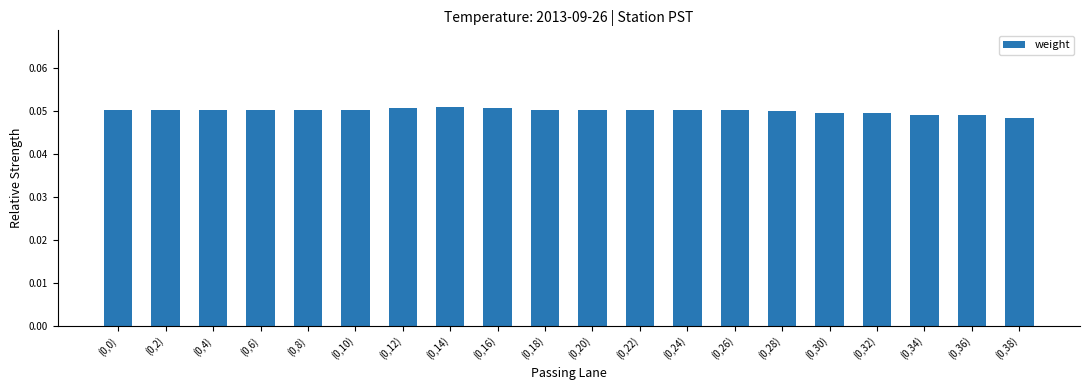

What position from the right is (0,14)?

13